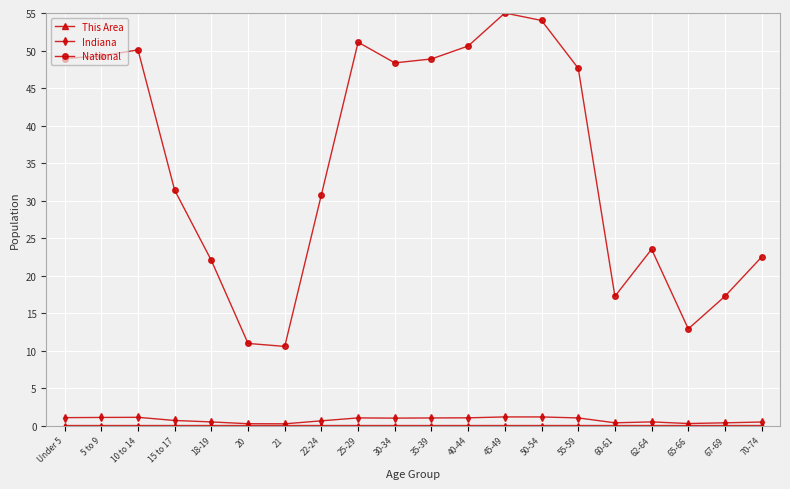

Which series has the largest range (max minus min)?

National